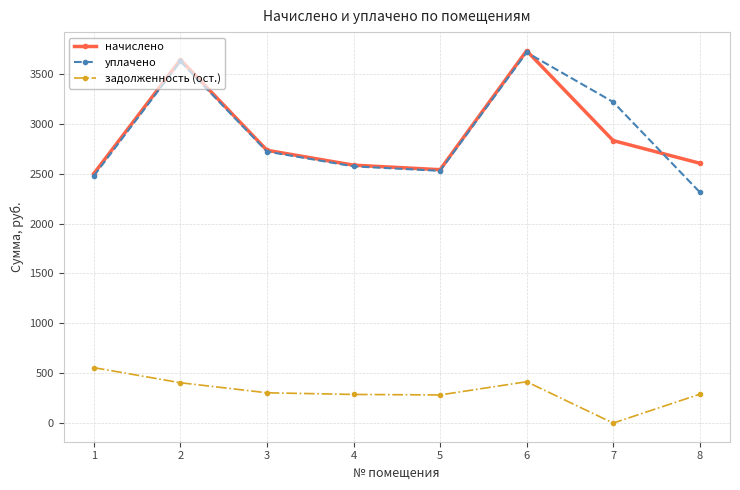

How many lines are shown in the chart?

3